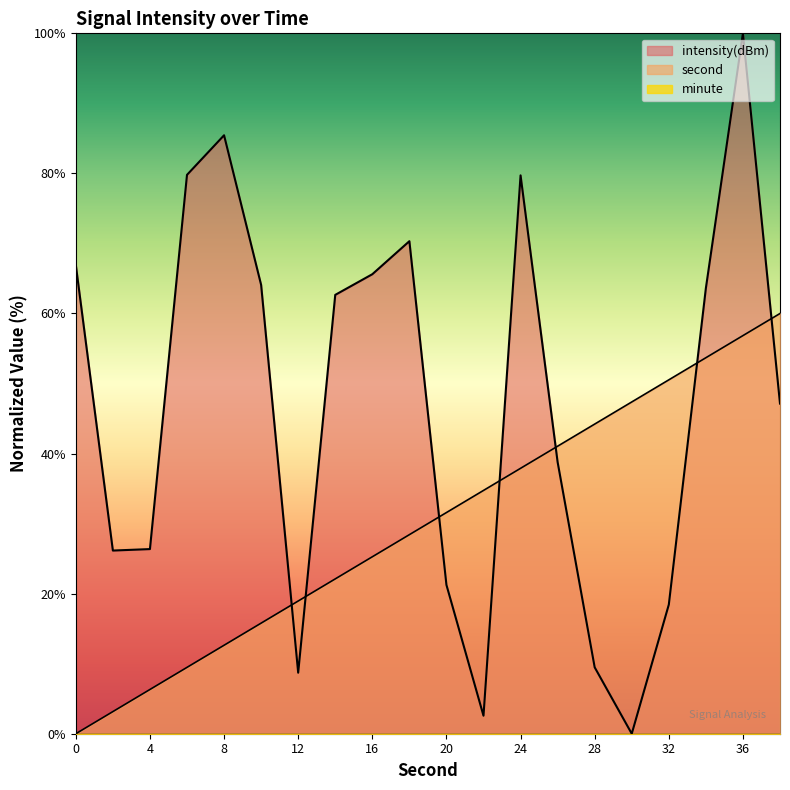

What is the difference between the highest and lowest values at 4?

26.4